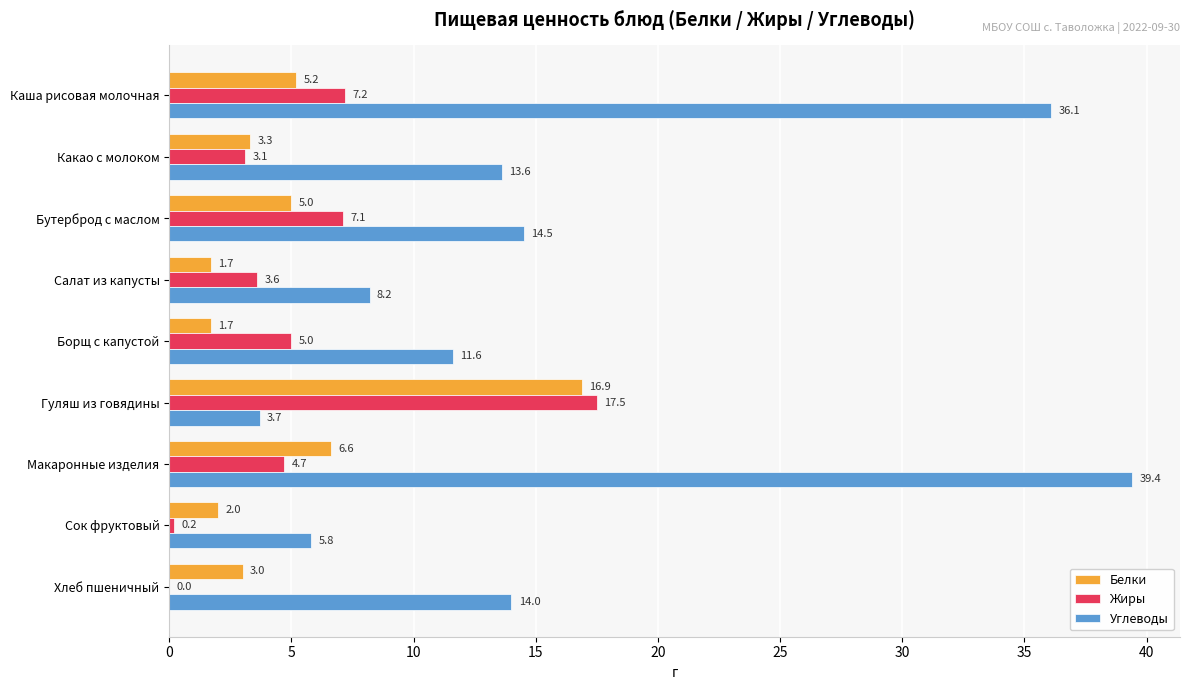

At which label does Белки reach its peak?

Гуляш из говядины